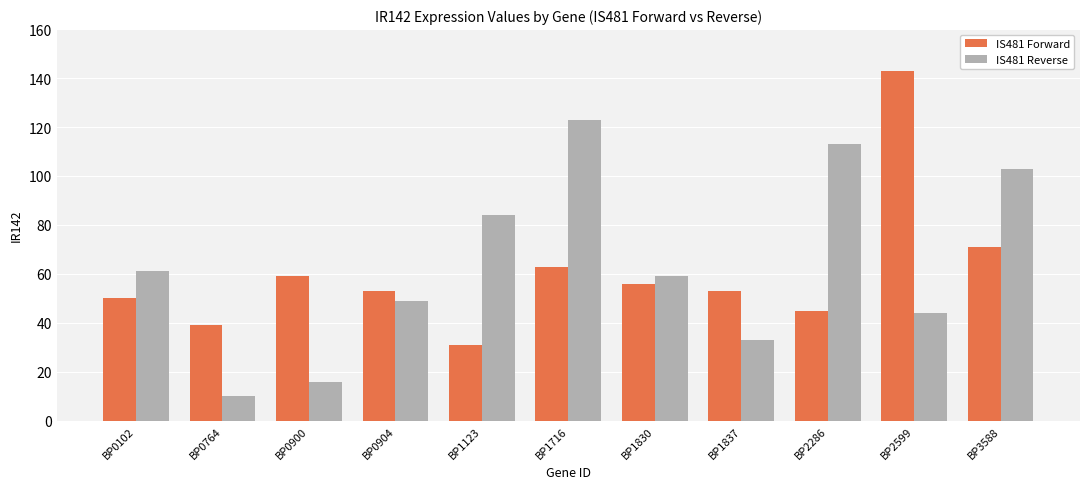

What is the approximate value of IS481 Forward at BP2286?

45